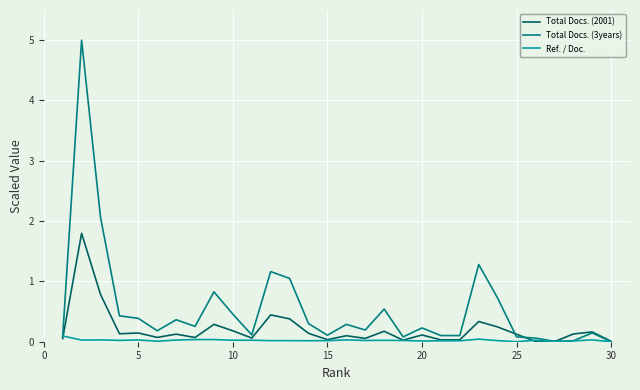

Which series has the largest range (max minus min)?

Total Docs. (3years)